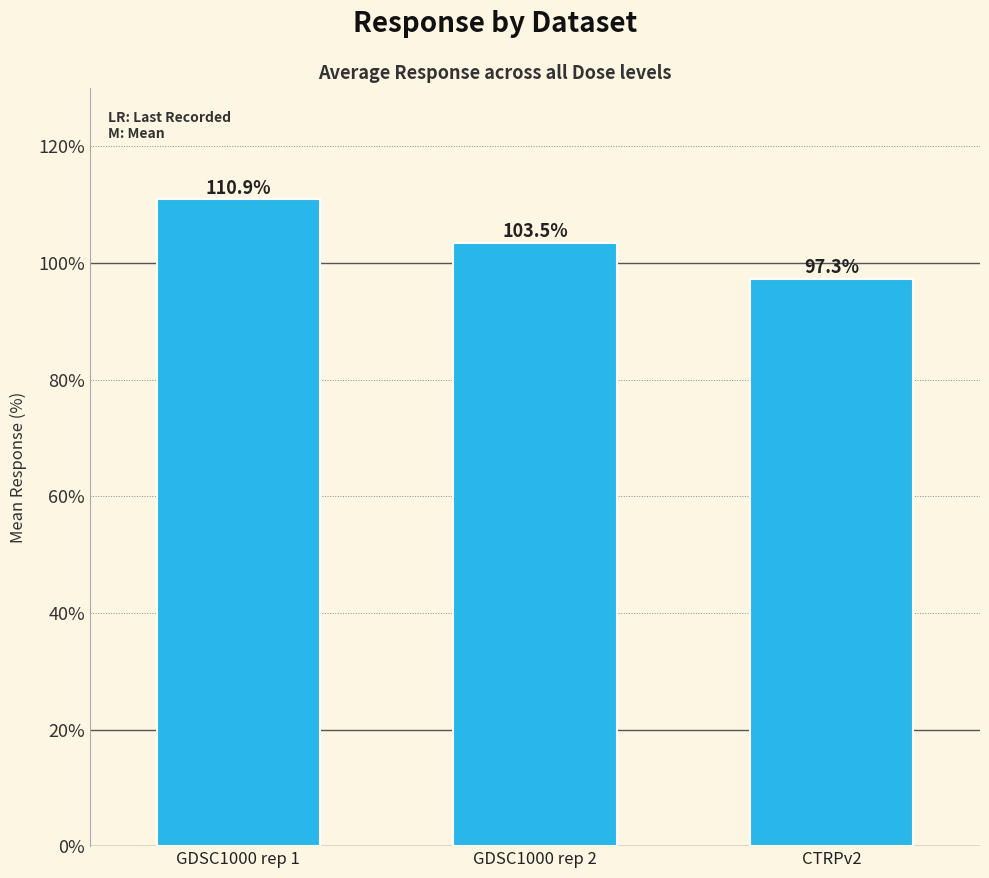

List the labels in order of value, smallest first.

CTRPv2, GDSC1000 rep 2, GDSC1000 rep 1